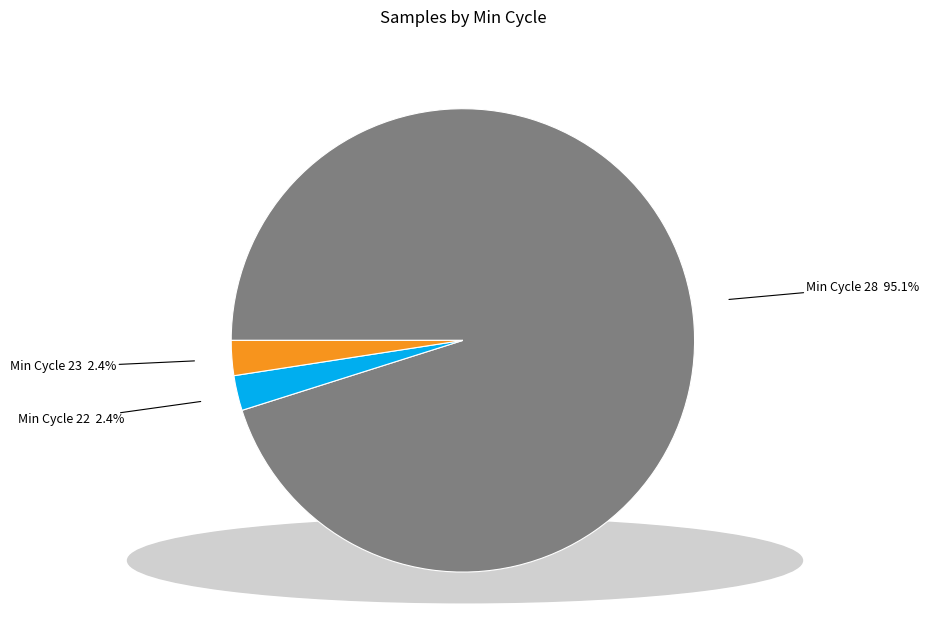

Which slice is the largest?

Min Cycle 28 95.1%